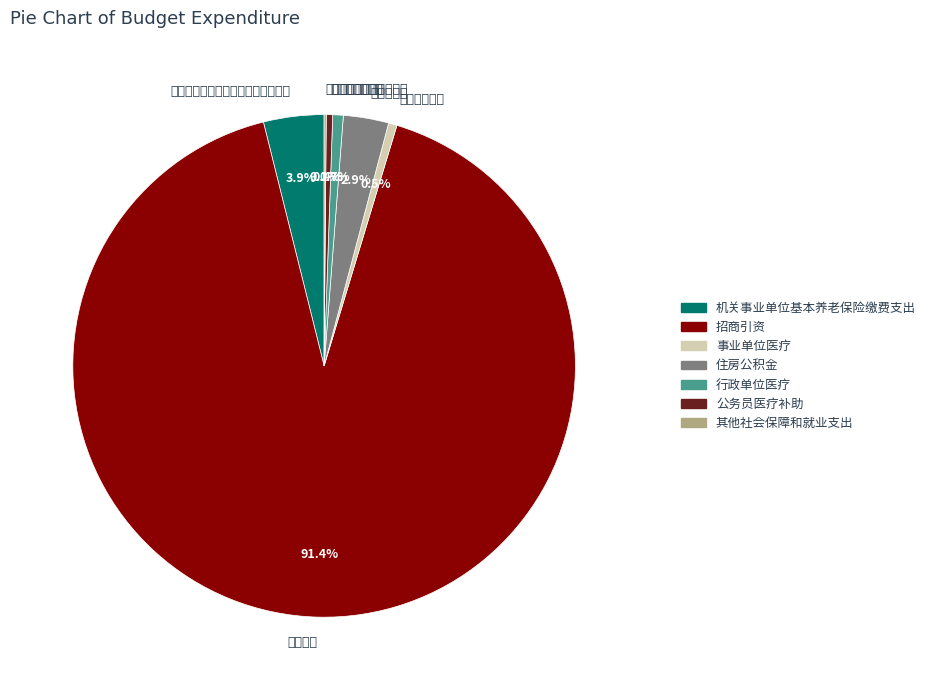

How much of the chart is everything except 行政单位医疗?

99.3%